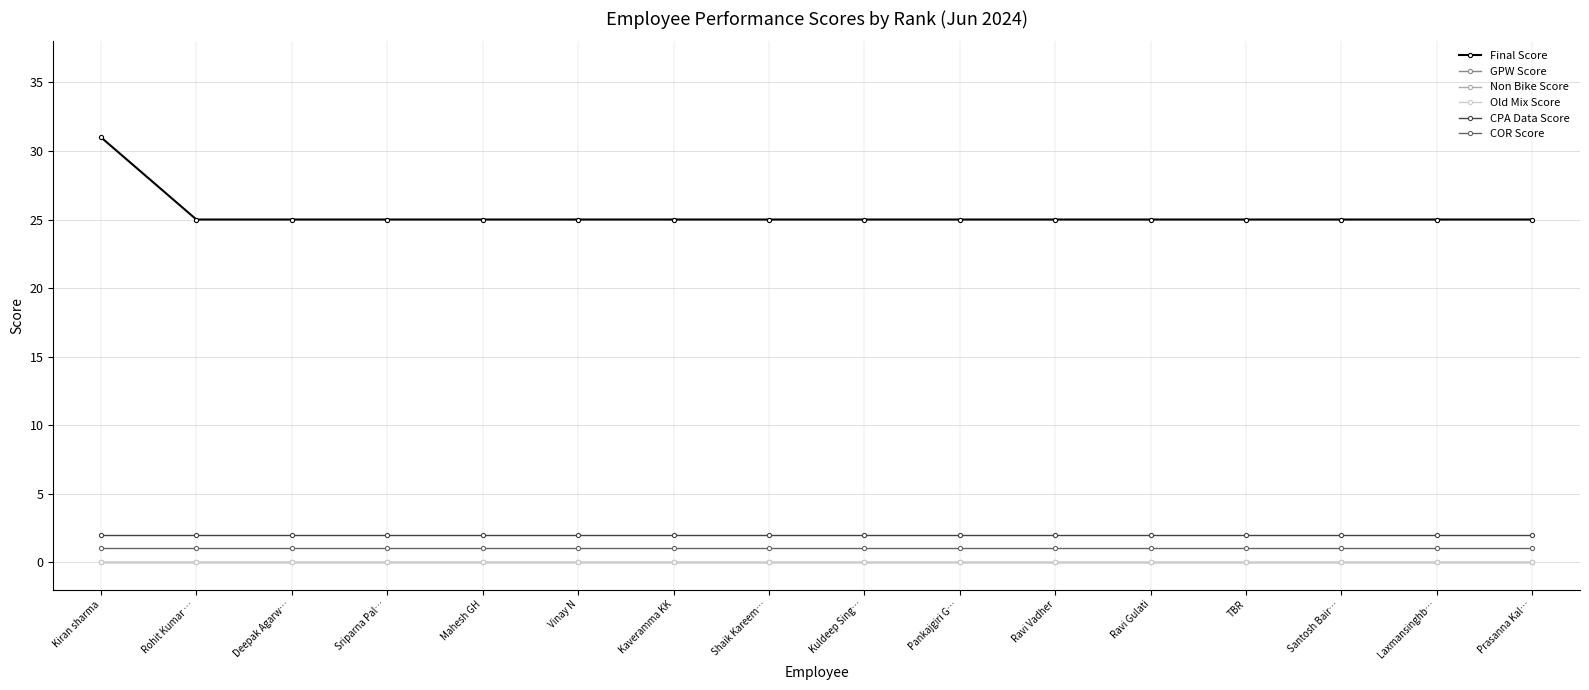

At which label is GPW Score closest to 0?

Kiran sharma